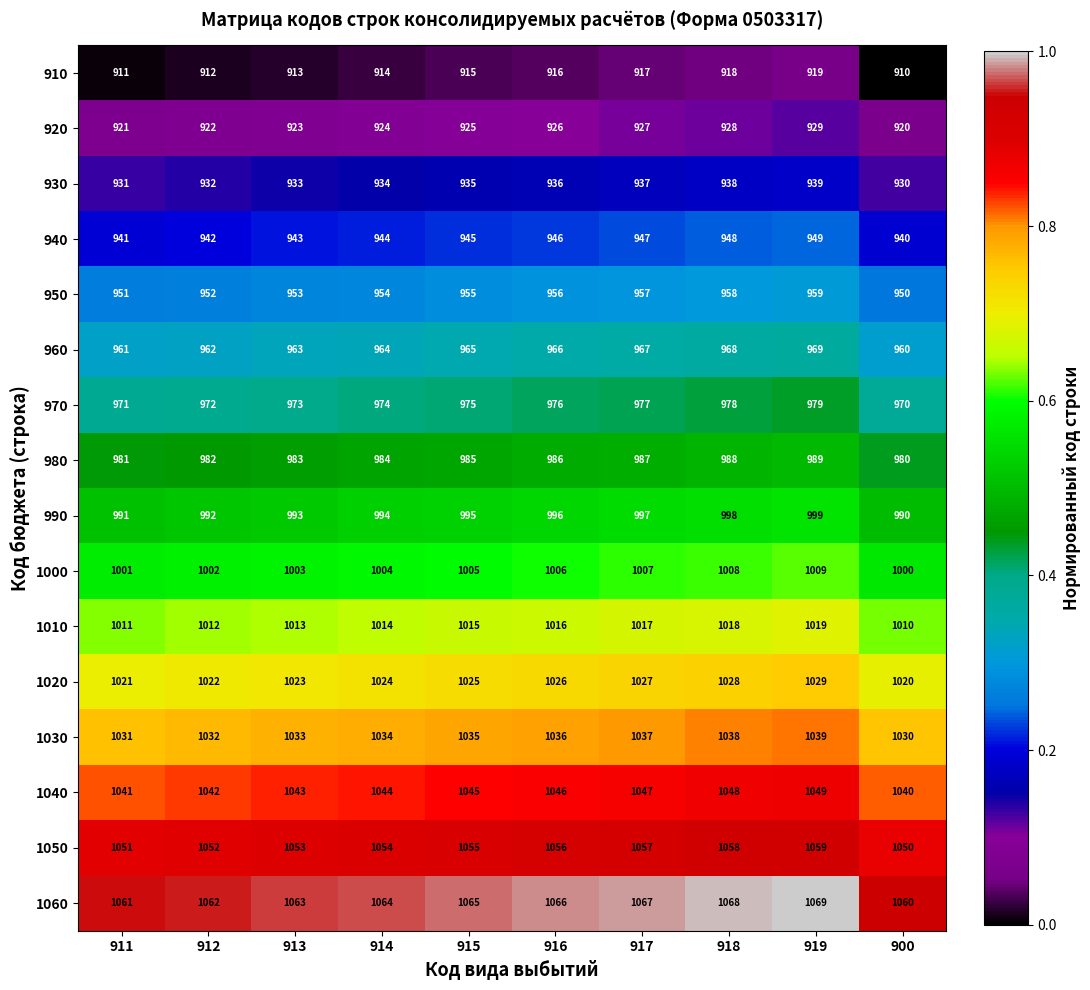

True or false: 910 has a value of 911 at 911.

True